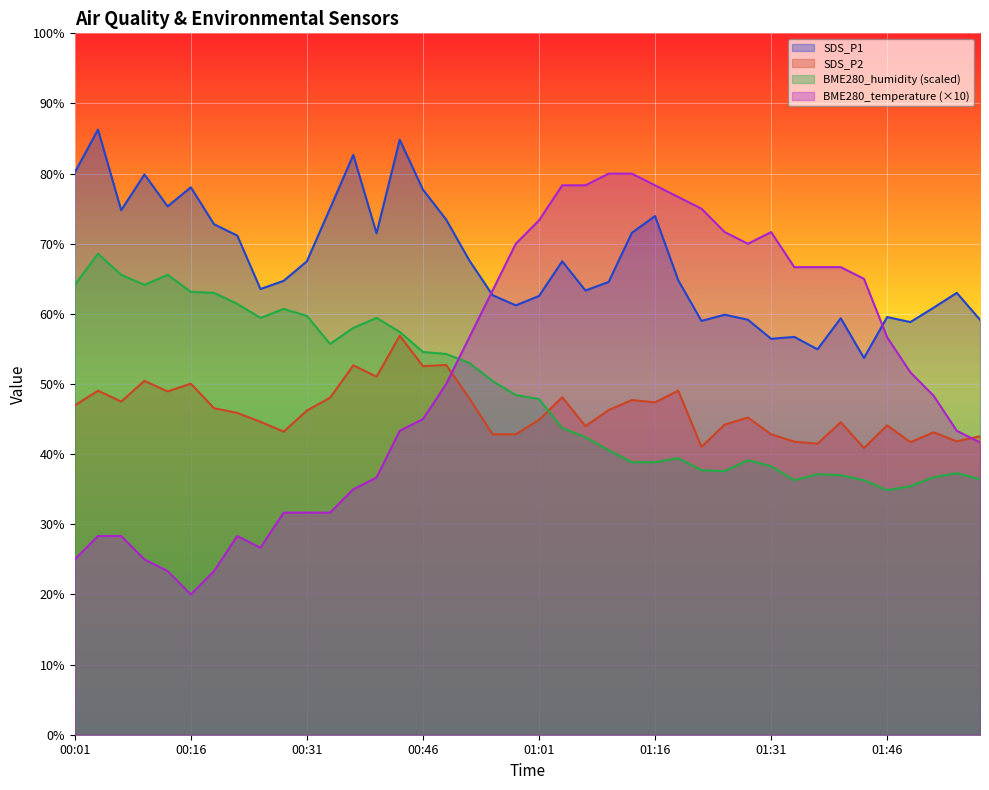

Reading right to left, what are all the values shown in this chart?

SDS_P1: 59.2	63.0	60.9	58.8	59.5	53.7	59.4	54.9	56.7	56.5	59.2	59.9	59.0	64.8	73.9	71.5	64.5	63.3	67.5	62.6	61.2	62.7	67.6	73.5	77.7	84.8	71.5	82.7	75.1	67.5	64.7	63.6	71.2	72.8	78.0	75.3	79.9	74.8	86.3	80.2
SDS_P2: 42.6	41.8	43.1	41.7	44.1	40.9	44.5	41.5	41.8	42.8	45.2	44.2	41.0	49.0	47.4	47.7	46.3	44.0	48.1	44.9	42.8	42.8	47.9	52.7	52.5	56.9	51.0	52.7	48.0	46.2	43.2	44.6	45.9	46.5	50.1	48.9	50.4	47.5	49.0	47.0
BME280_temperature: 41.7	43.3	48.3	51.7	56.7	65.0	66.7	66.7	66.7	71.7	70.0	71.7	75.0	76.7	78.3	80.0	80.0	78.3	78.3	73.3	70.0	63.3	56.7	50.0	45.0	43.3	36.7	35.0	31.7	31.7	31.7	26.7	28.3	23.3	20.0	23.3	25.0	28.3	28.3	25.0
BME280_humidity: 36.4	37.3	36.7	35.4	34.9	36.3	37.0	37.1	36.3	38.3	39.1	37.6	37.7	39.4	38.9	38.9	40.6	42.4	43.7	47.9	48.4	50.4	53.0	54.3	54.6	57.4	59.4	58.0	55.7	59.7	60.7	59.4	61.4	63.0	63.1	65.6	64.1	65.6	68.6	64.1